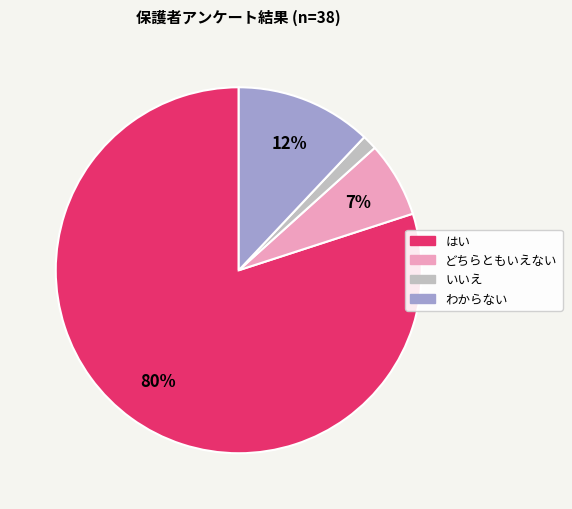

To the nearest percent, what is the difference between the largest and smallest slice percentages?

79%